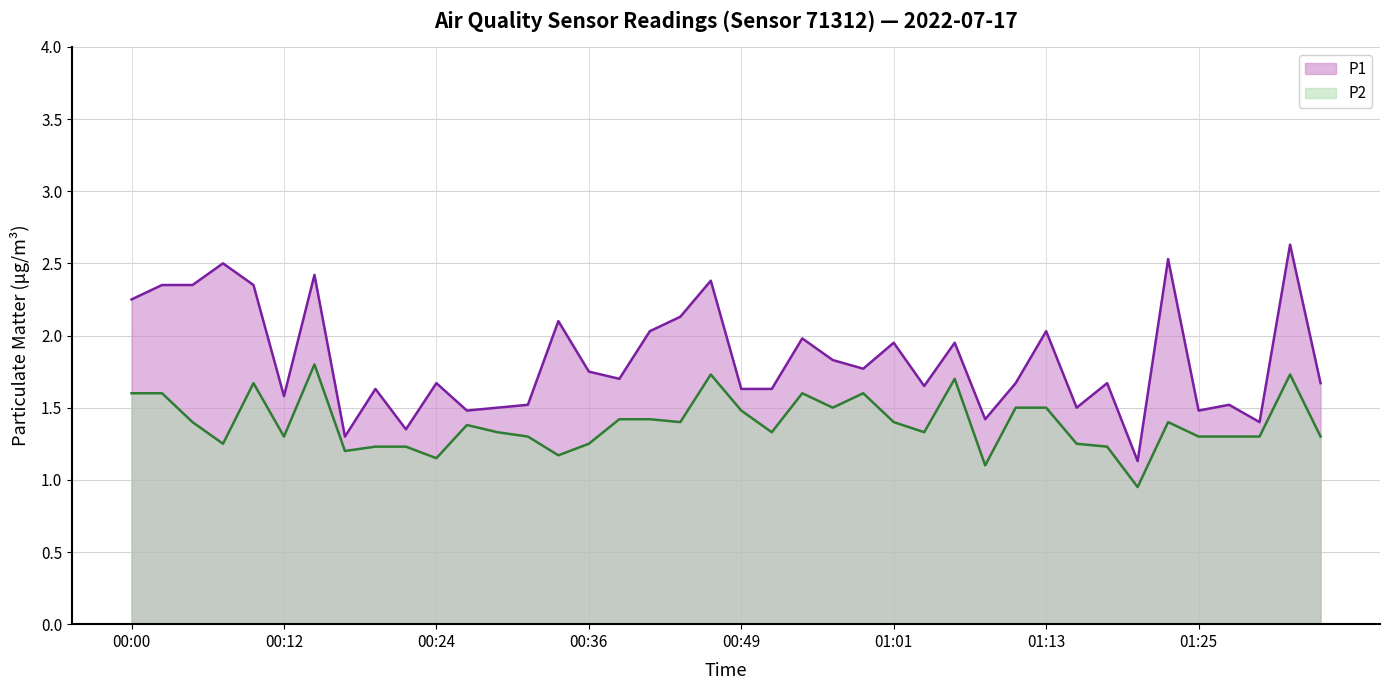

True or false: P1 and P2 cross at least once.

False